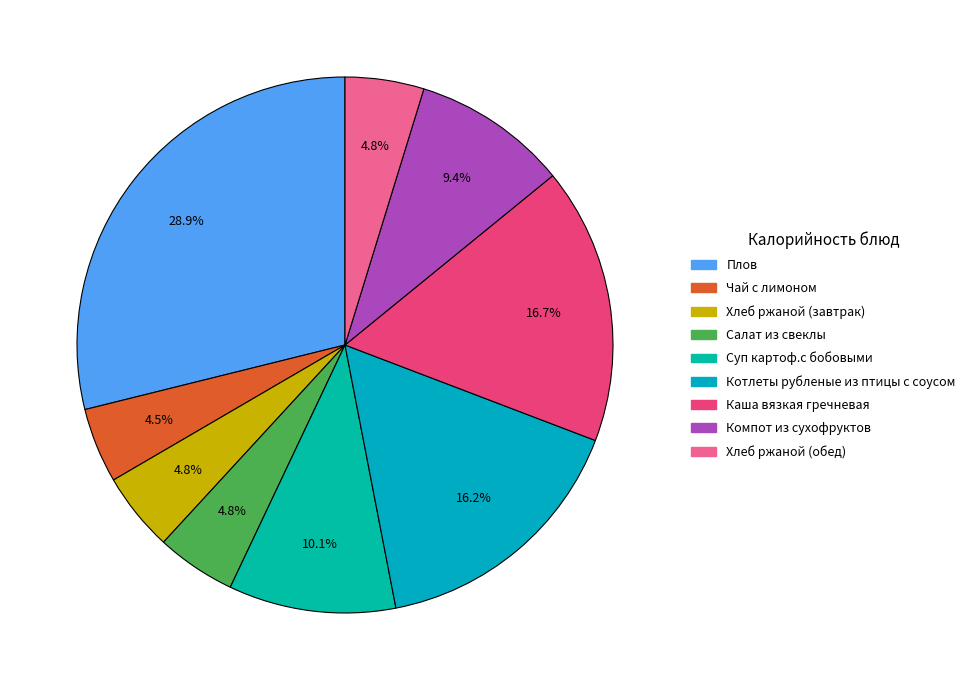

True or false: Хлеб ржаной (обед) accounts for 15% of the total.

False